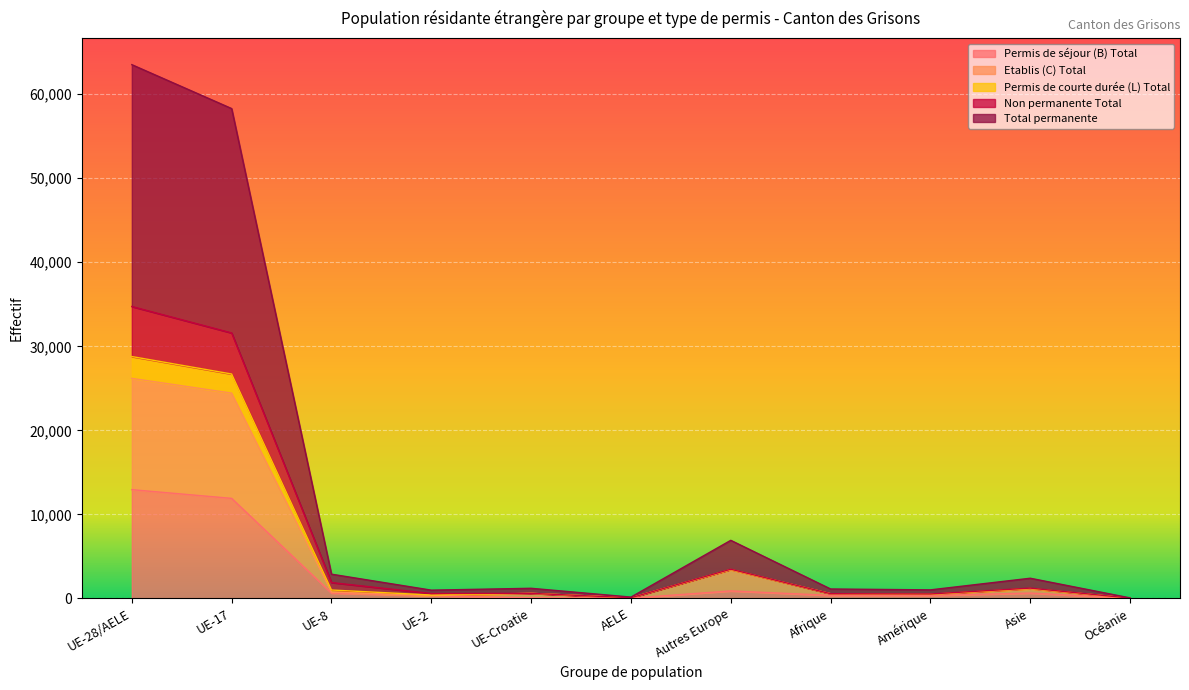

What is the difference between the Permis de séjour (B) Total values at AELE and Asie?

604